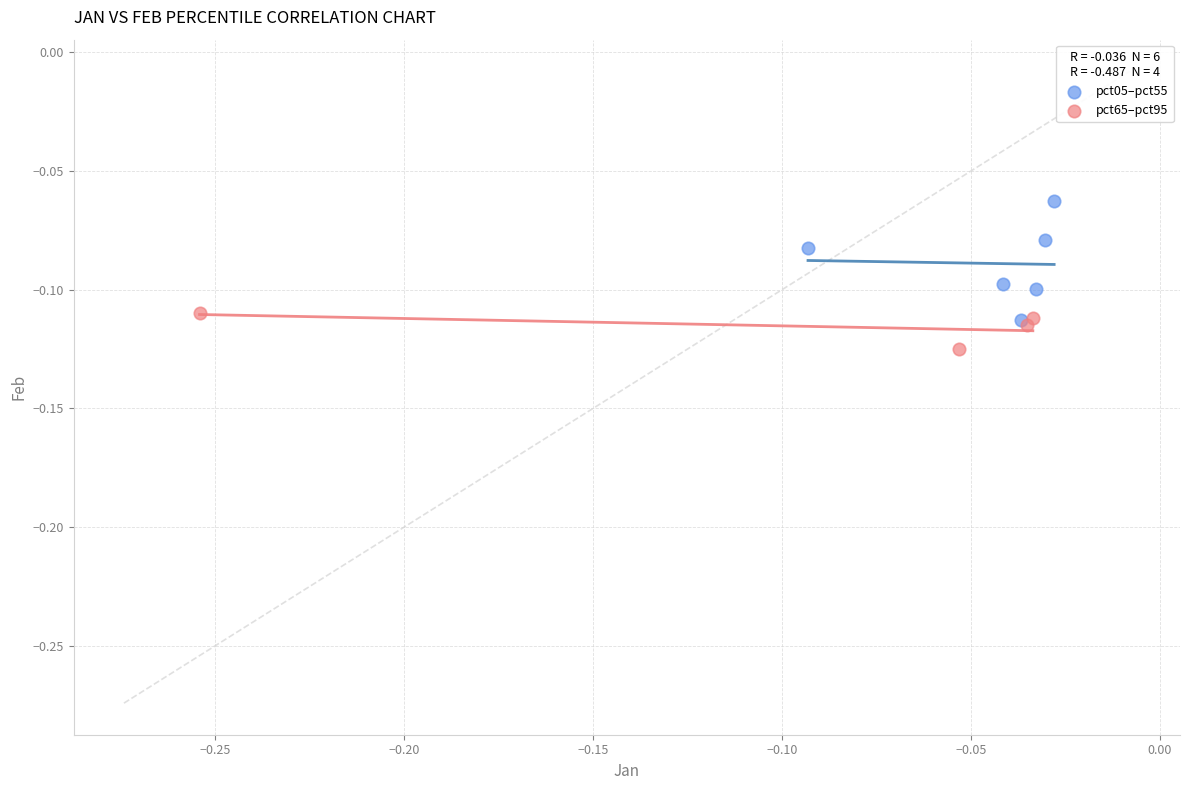

Which series reaches the maximum Y coordinate?

pct05–pct55